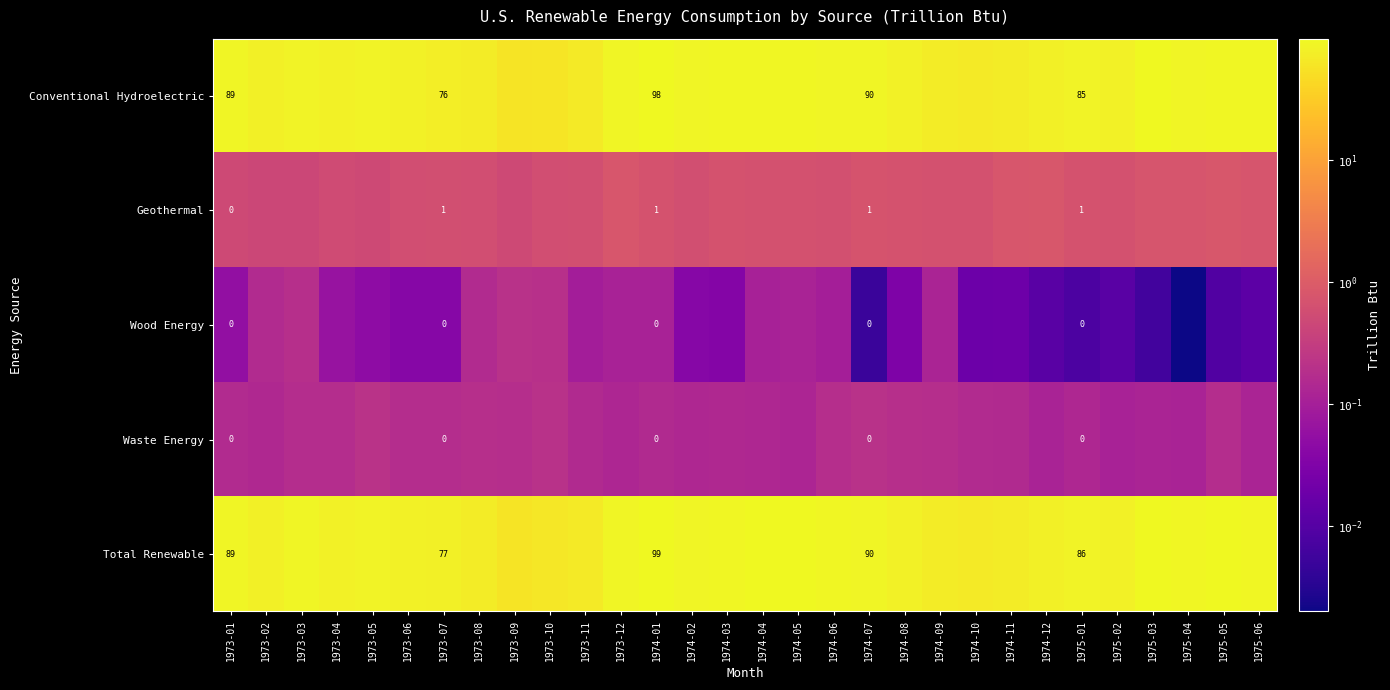

What is the approximate value of Geothermal at 1974-01?

0.7